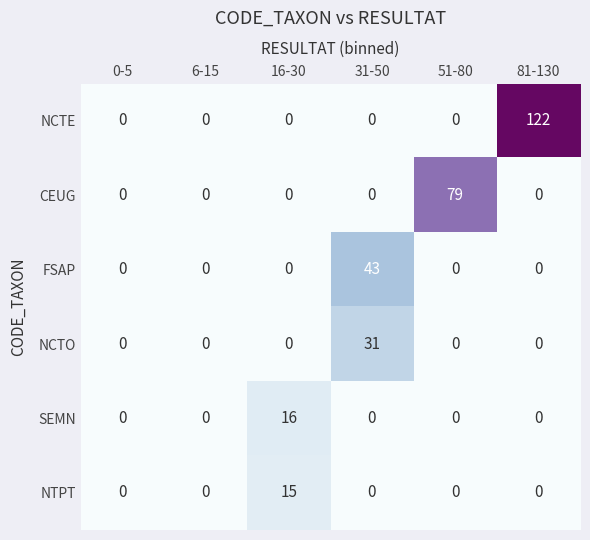

True or false: FSAP has a value of 0 at 0-5.

True